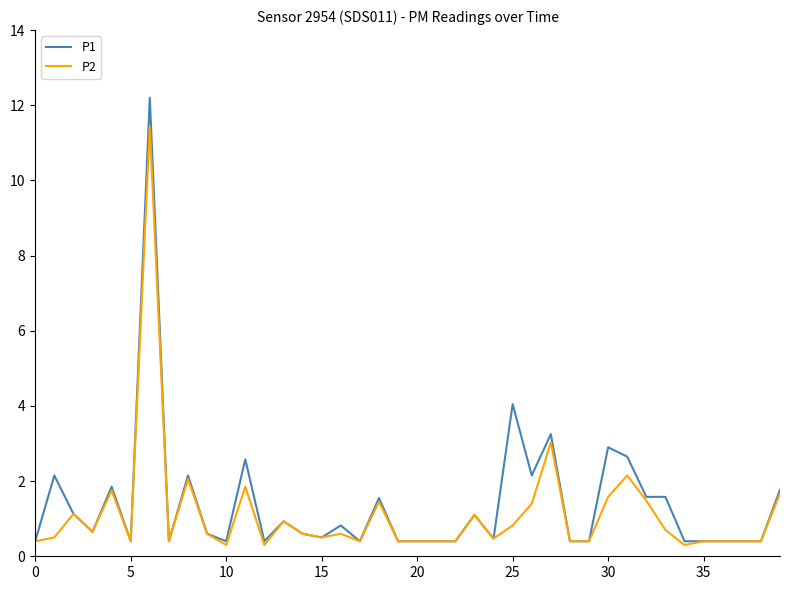

True or false: P1 has more than 0 interior local peaks.

True